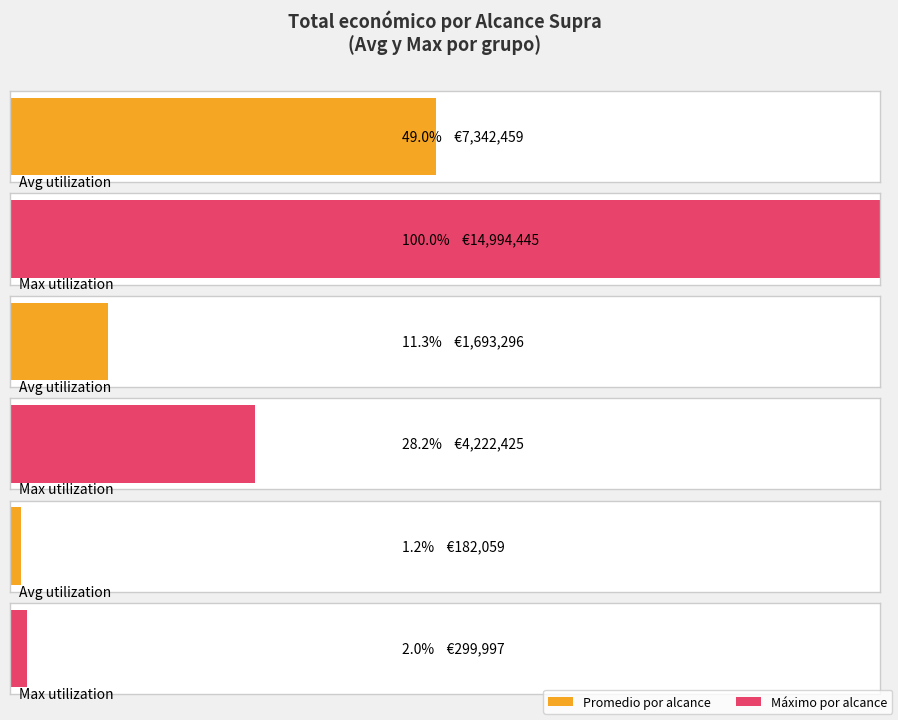

Are the bars horizontal?

Yes